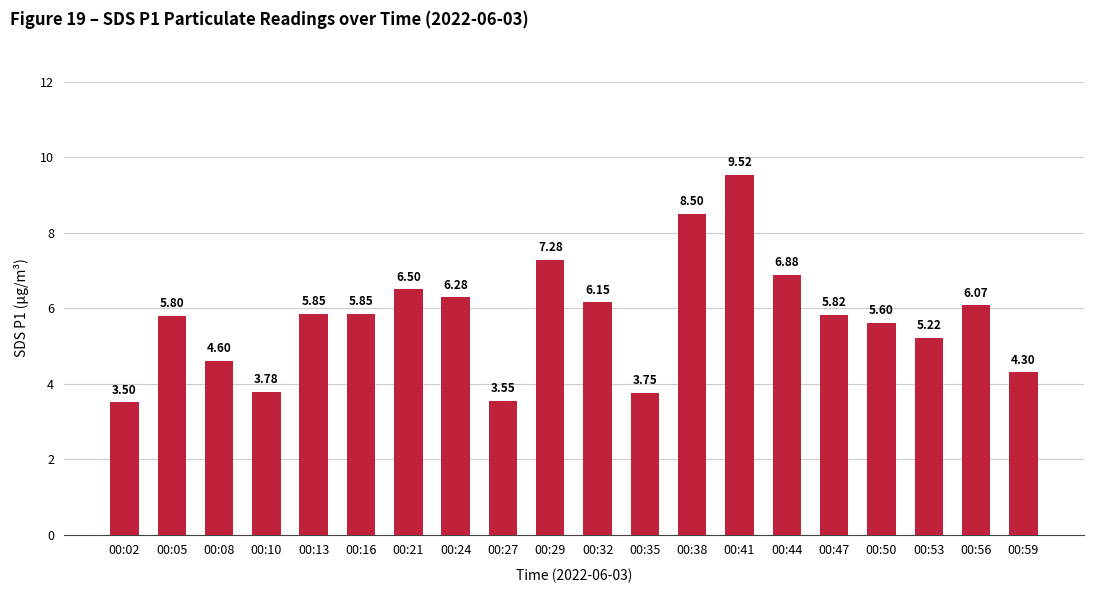

Are the bars grouped side by side (vs. stacked)?

No